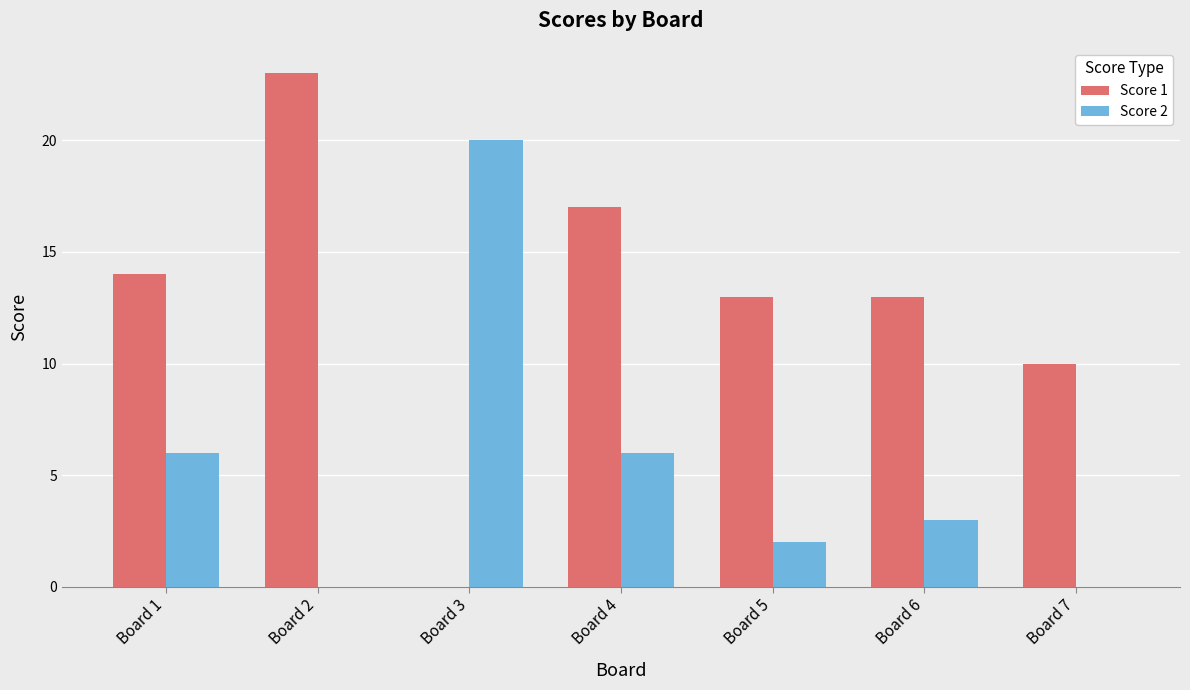

Between Board 5 and Board 7, which series saw the biggest shift?

Score 1